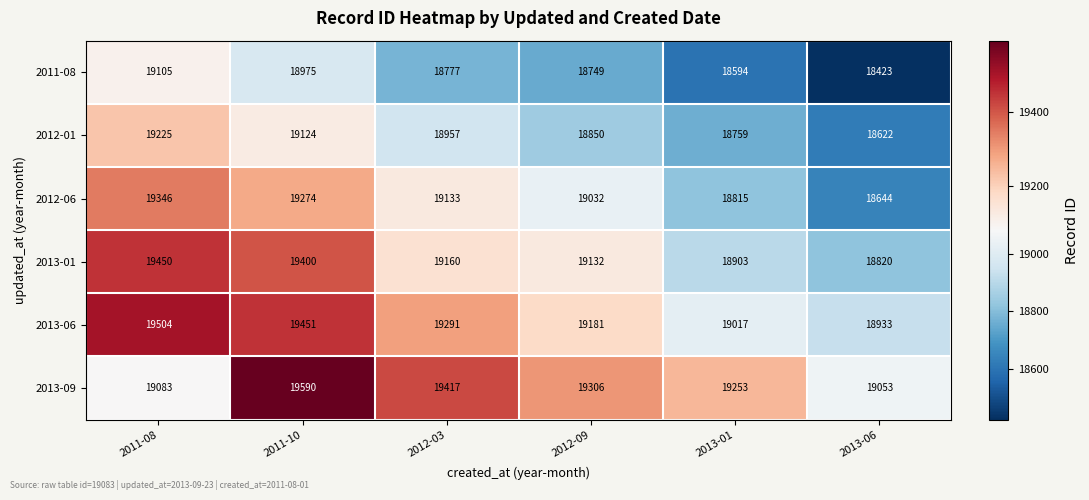

What is the total value across all series at 2011-10?

115814